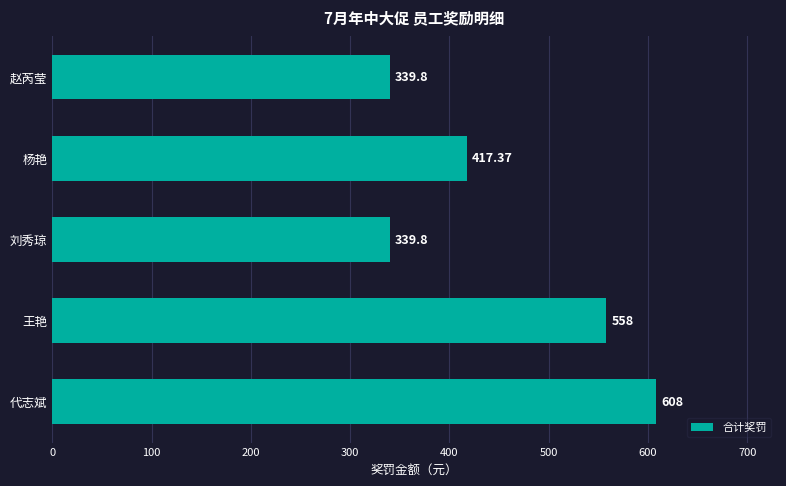

Which has a higher value, 赵芮莹 or 代志斌?

代志斌